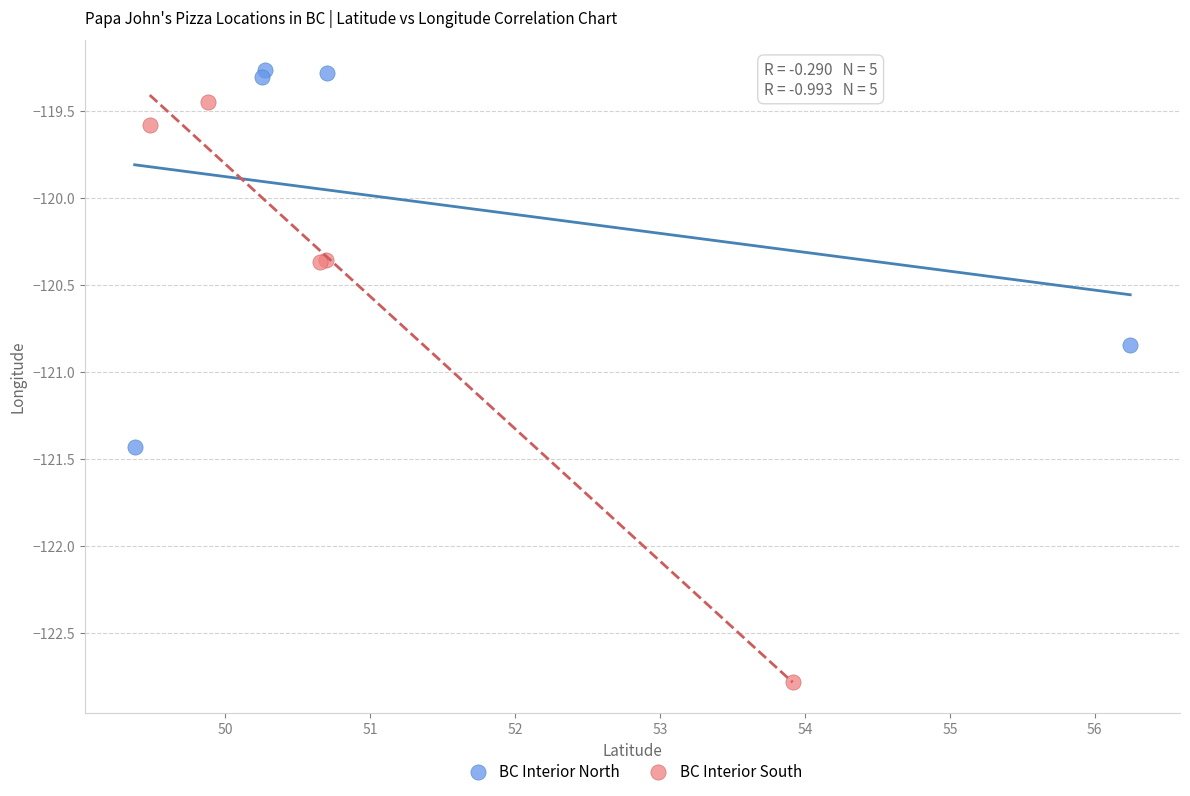

Which series reaches the maximum Y coordinate?

BC Interior North